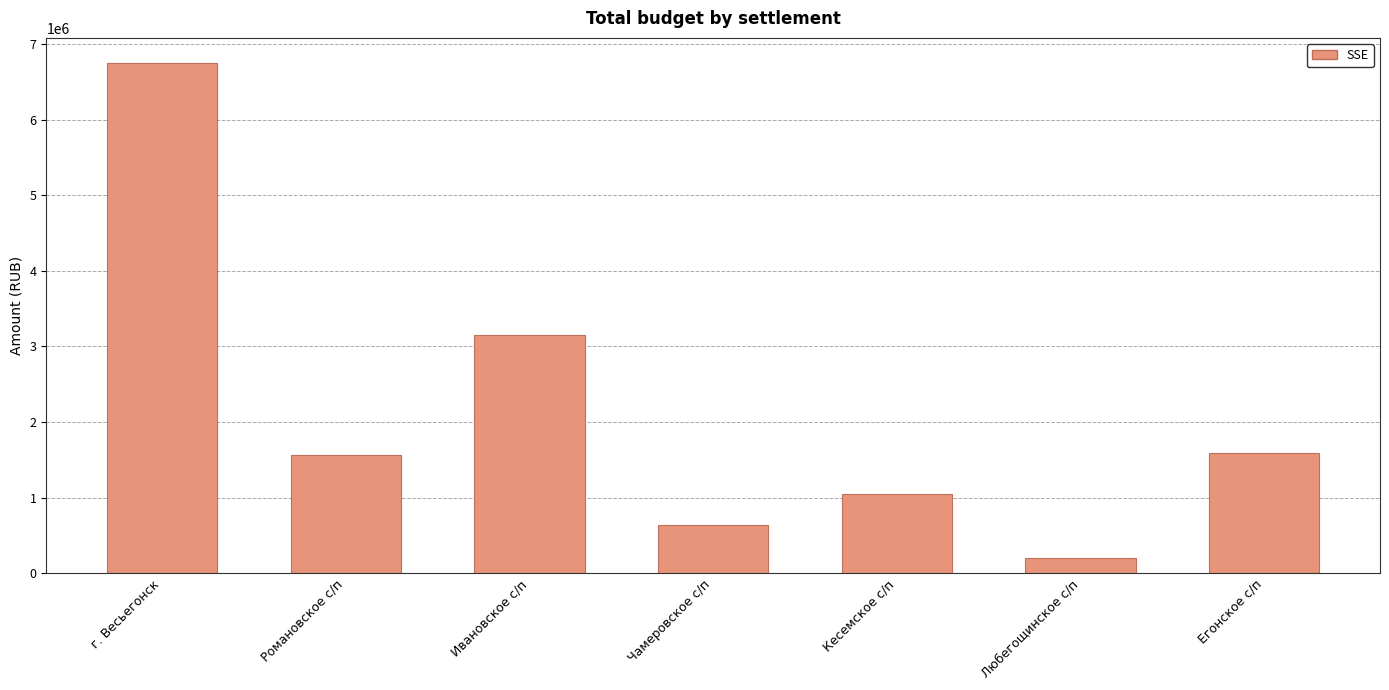

What is the sum of the values at Егонское с/п and Любегощинское с/п?

1794553.0